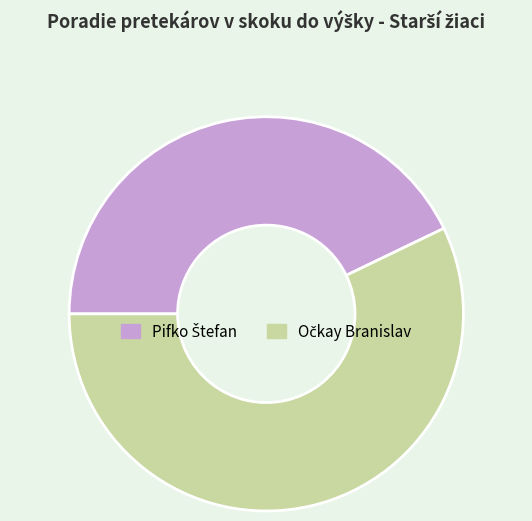

Does any single category account for the majority?

Yes